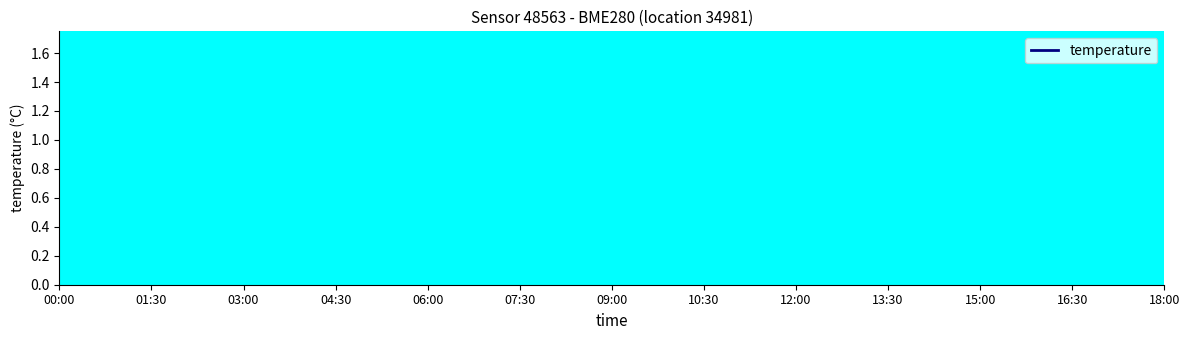

What is the sum of all values?

81.6